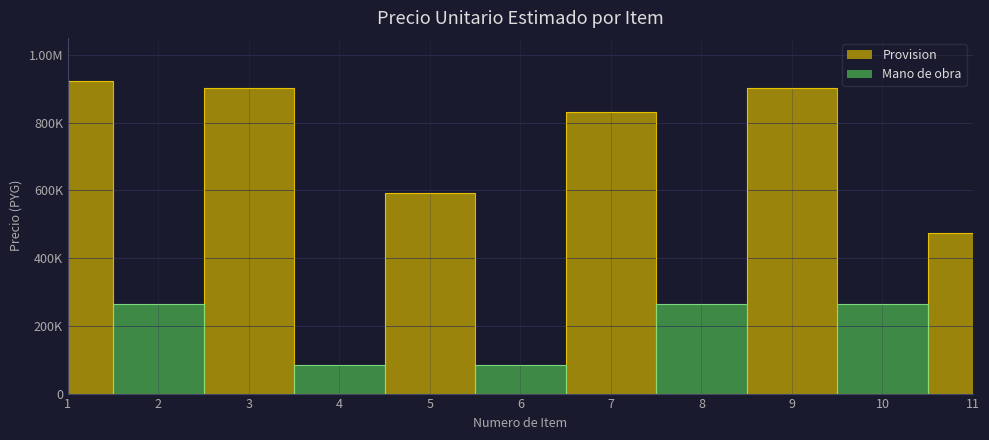

Which series changed the most between 2 and 4?

Mano de obra